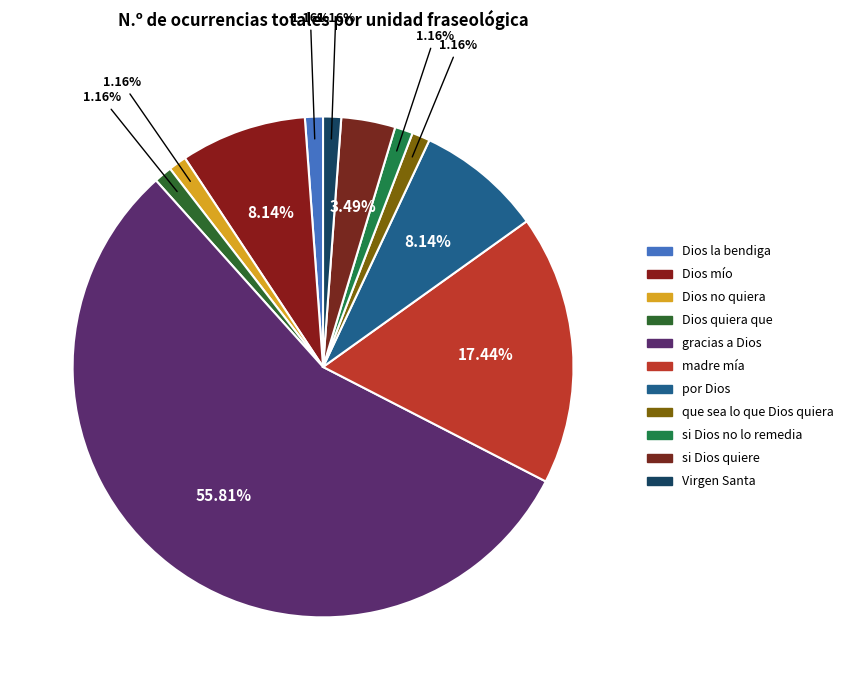

Count the number of slices in the pie.

11